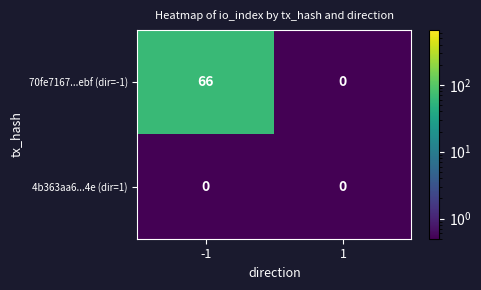

True or false: 4b363aa6...4e (dir=1) has a value of 0 at 1.

True